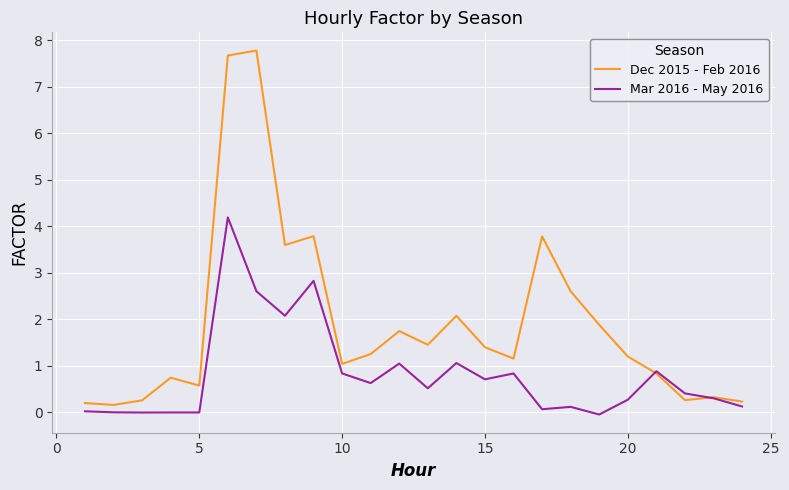

List the series in order of their peak value, highest first.

Dec 2015 - Feb 2016, Mar 2016 - May 2016